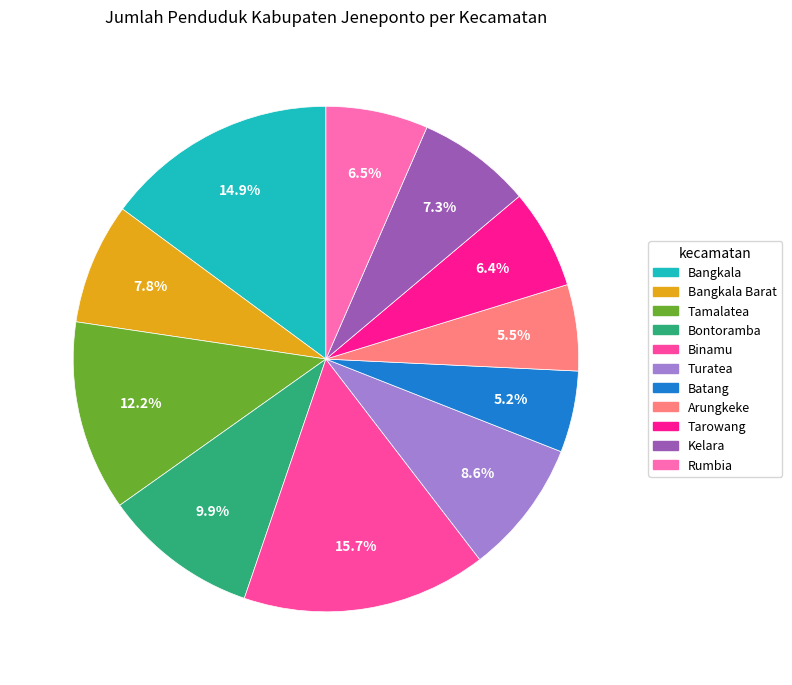

Is there any slice that represents more than half of the pie?

No